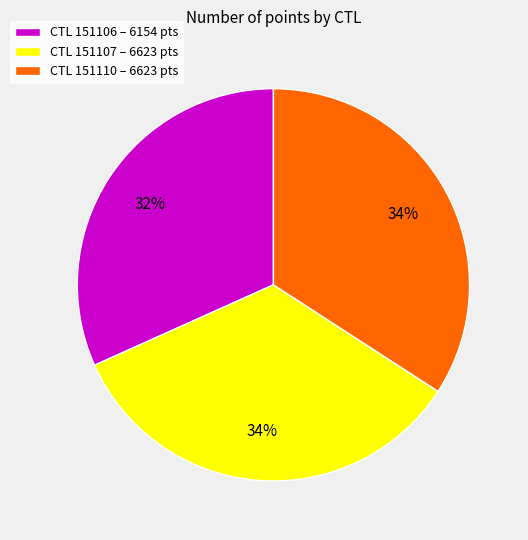

To the nearest percent, what is the average slice percentage?

33%